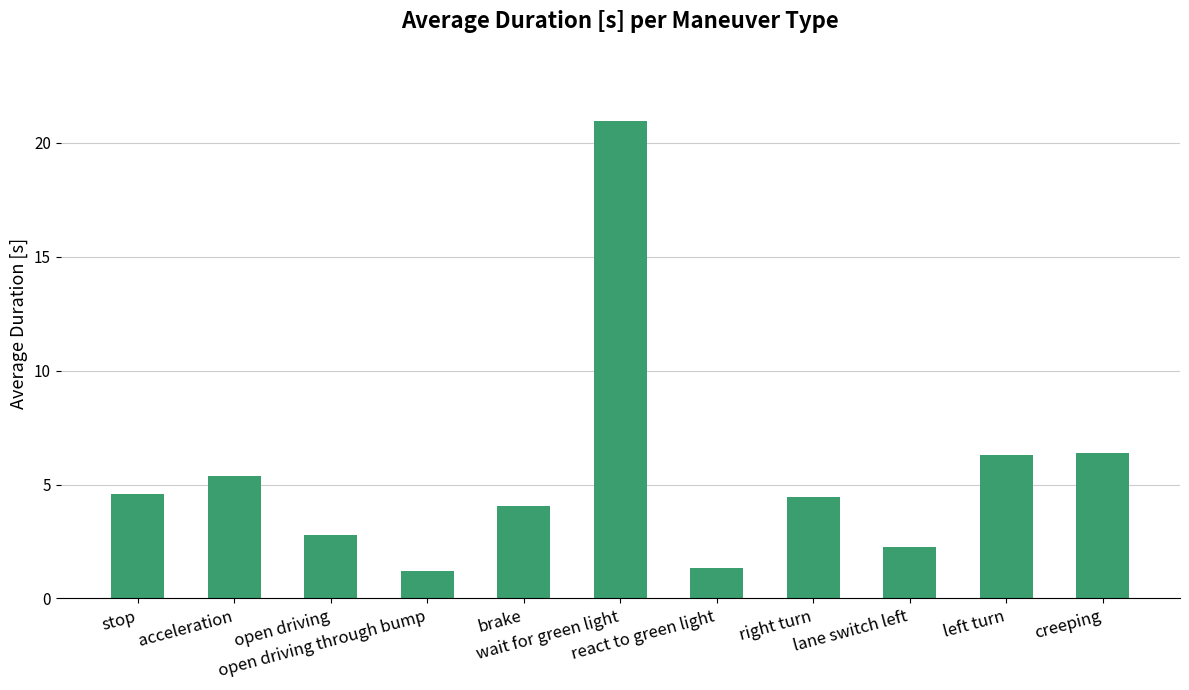

True or false: the data shows 12.1 at wait for green light.

False